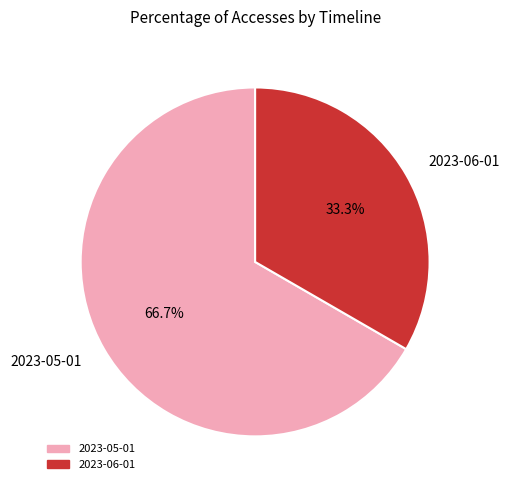

Which category has the biggest portion of the pie?

2023-05-01